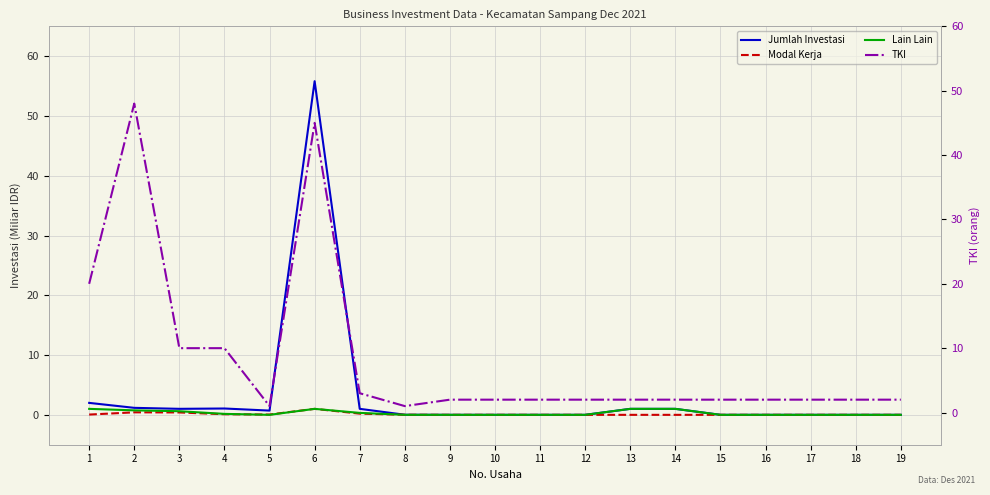

How many interior local peaks does the Lain Lain series have?

2